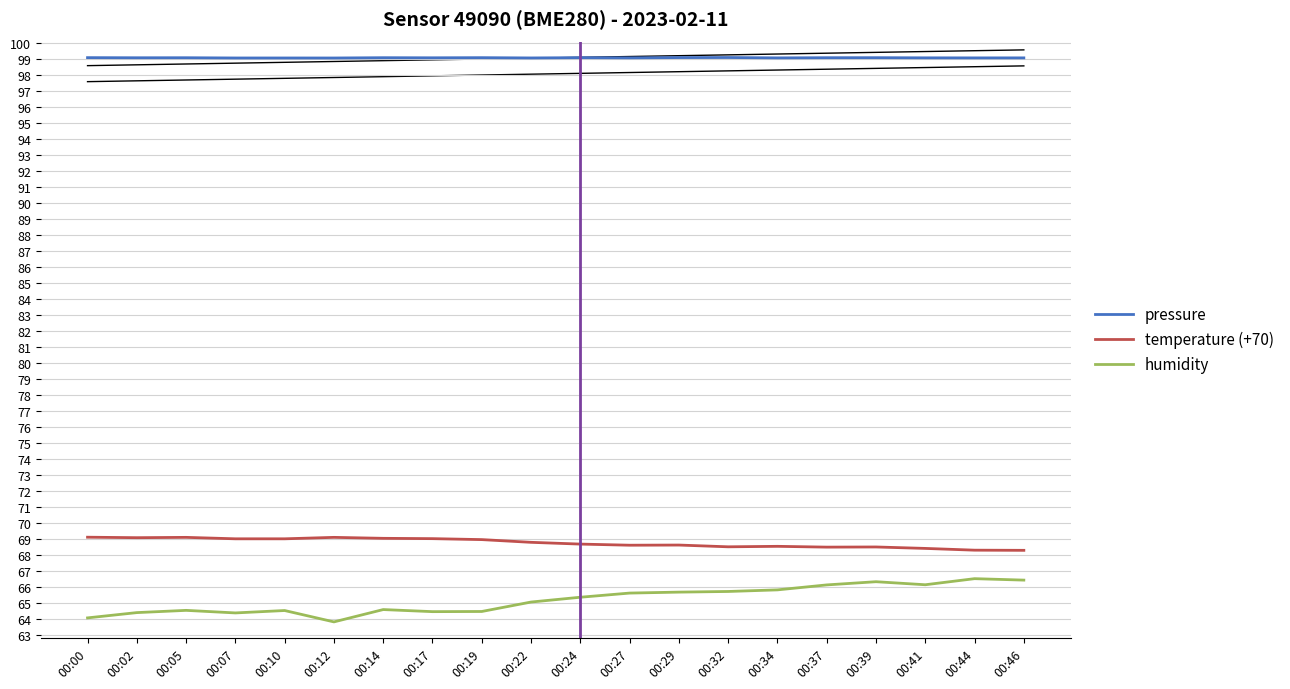

True or false: temperature (+70) and pressure intersect in this chart.

False